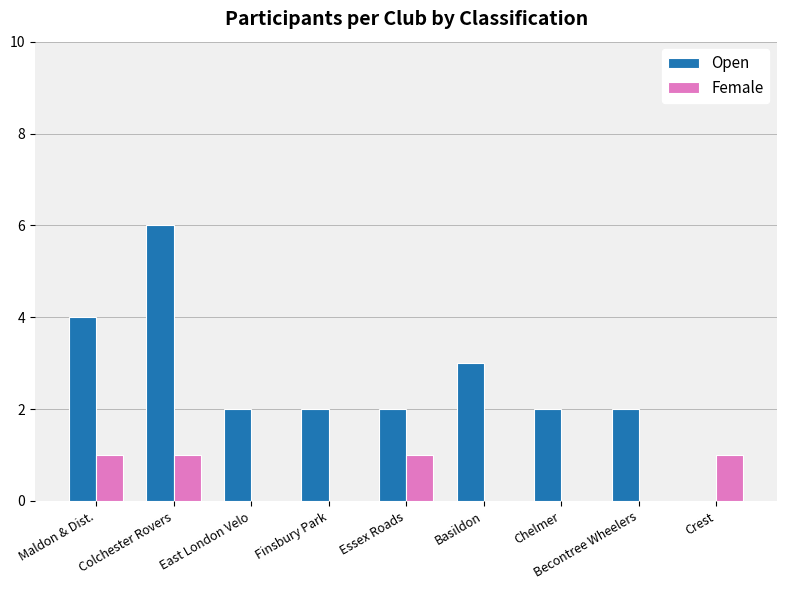

Reading left to right, list all the values displayed in this chart.

Open: Maldon & Dist.=4	Colchester Rovers=6	East London Velo=2	Finsbury Park=2	Essex Roads=2	Basildon=3	Chelmer=2	Becontree Wheelers=2	Crest=0
Female: Maldon & Dist.=1	Colchester Rovers=1	East London Velo=0	Finsbury Park=0	Essex Roads=1	Basildon=0	Chelmer=0	Becontree Wheelers=0	Crest=1